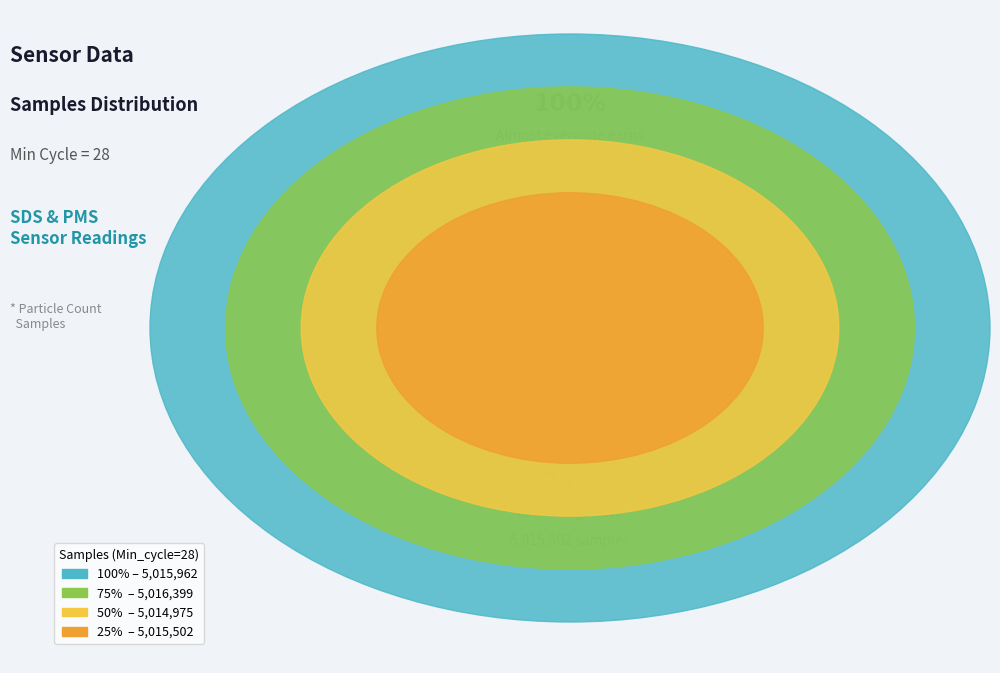

Is it true that 28 is 22% of the pie?

False